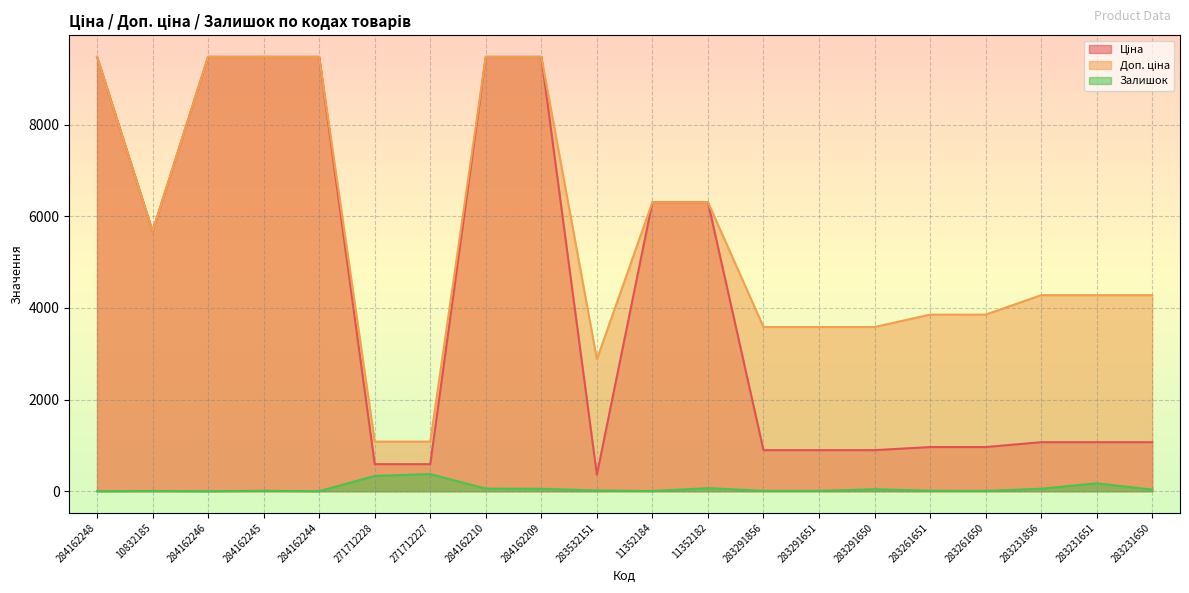

What is the spread (max minus min) of values at 283291651?

3576.6